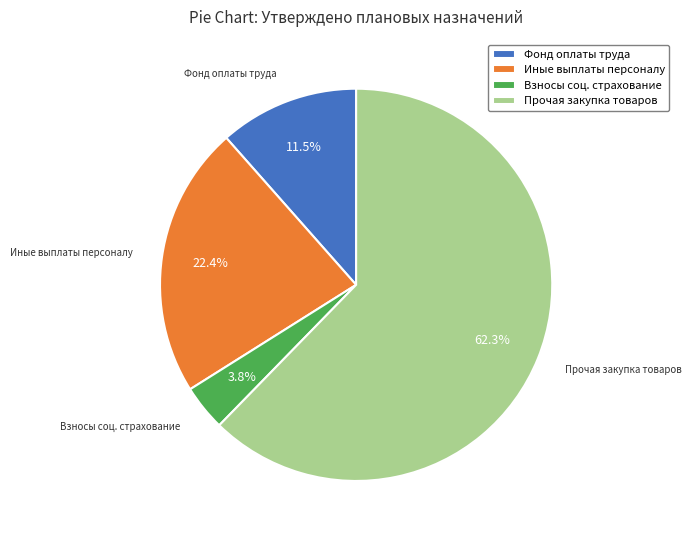

What is the smallest slice in the pie chart?

Взносы соц. страхование